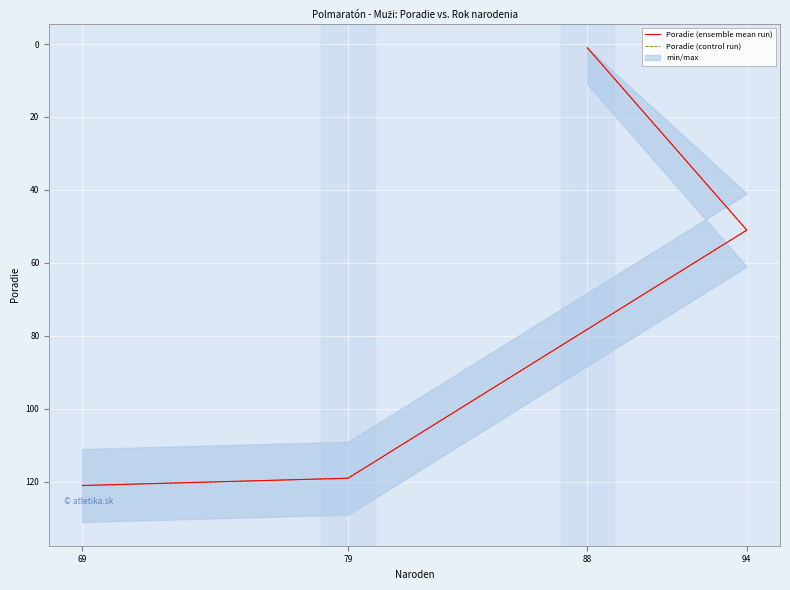

Is the value of Poradie (ensemble mean run) at 88 greater than the value of Poradie (control run) at 88?

No